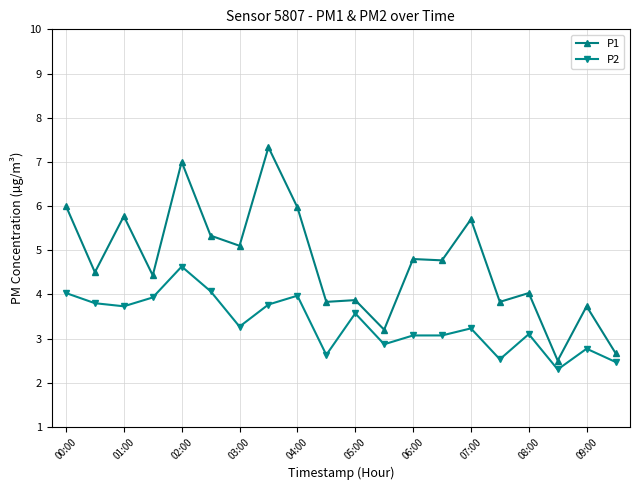

Reading left to right, what are all the values shown in this chart?

P1: 6.0	4.5	5.8	4.4	7.0	5.3	5.1	7.3	6.0	3.8	3.9	3.2	4.8	4.8	5.7	3.8	4.0	2.5	3.7	2.7
P2: 4.0	3.8	3.7	3.9	4.6	4.1	3.3	3.8	4.0	2.6	3.6	2.9	3.1	3.1	3.2	2.5	3.1	2.3	2.8	2.5